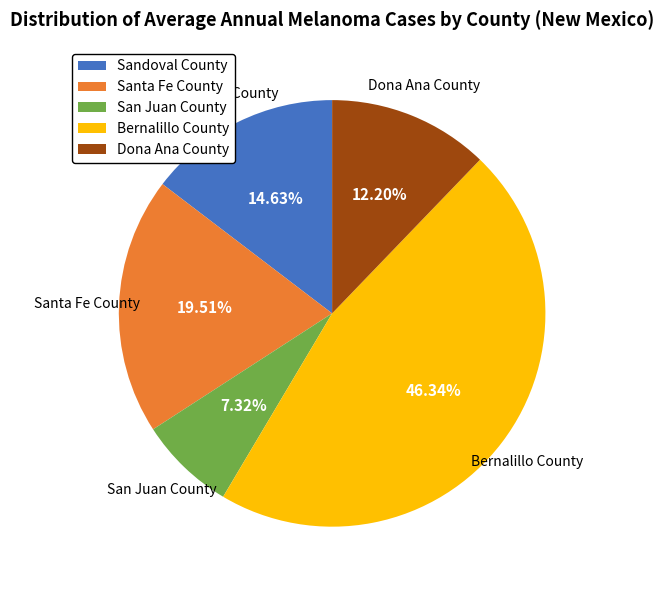

Does Dona Ana County account for over 50% of the chart?

No